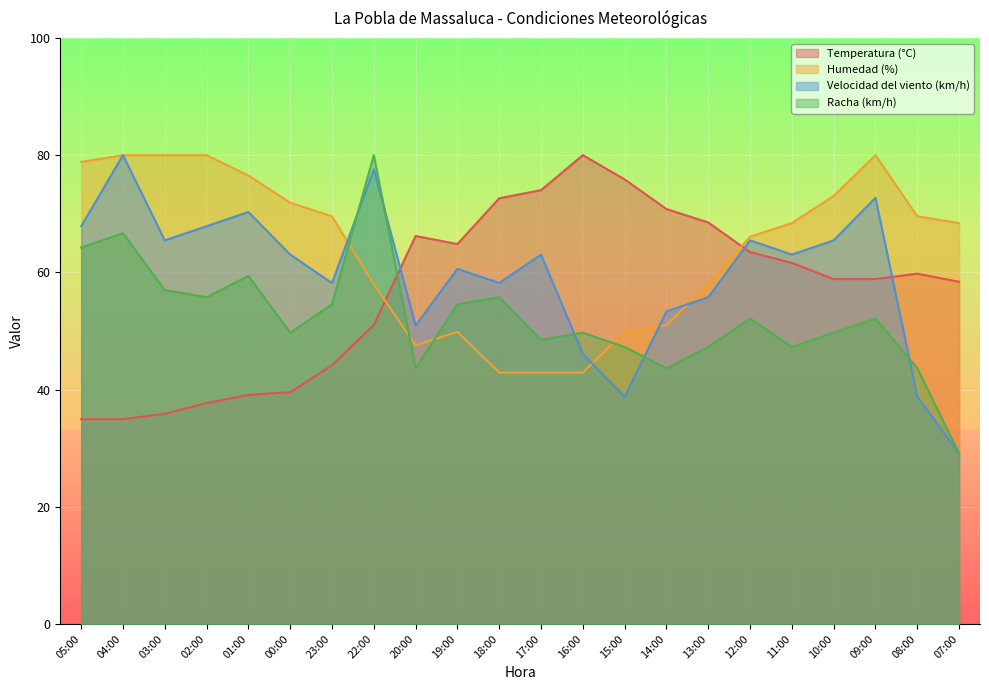

What is the label of the 17th point from the left?

12:00